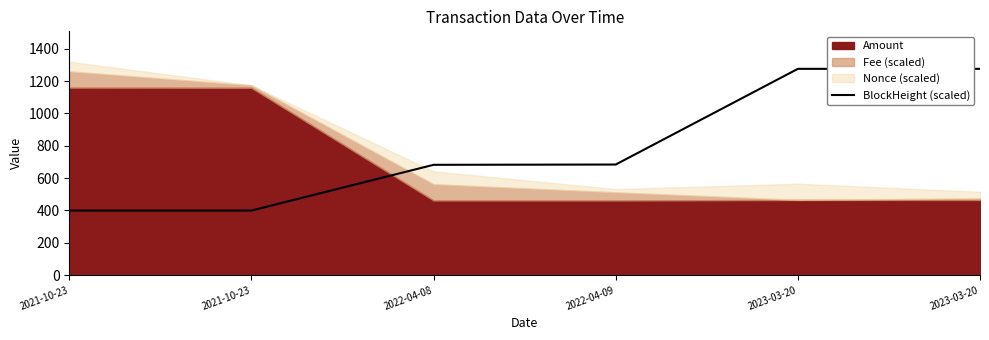

Which has a higher value, 2022-04-08 or 2022-04-09?

2022-04-09